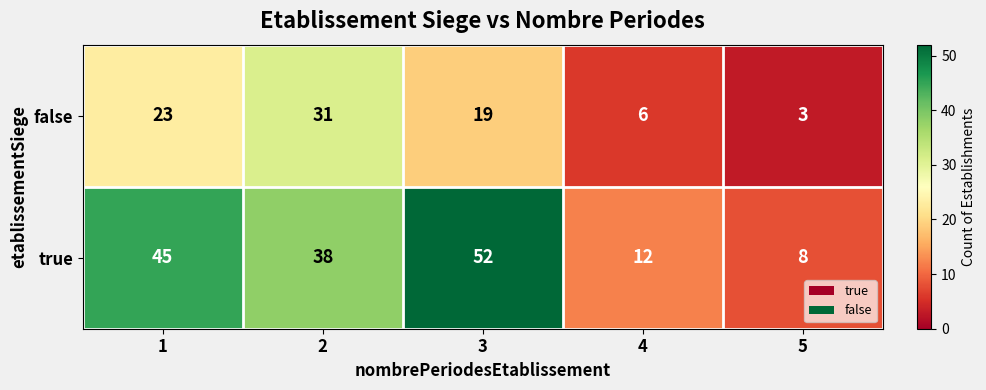

How many data points in true are less than 38?

2